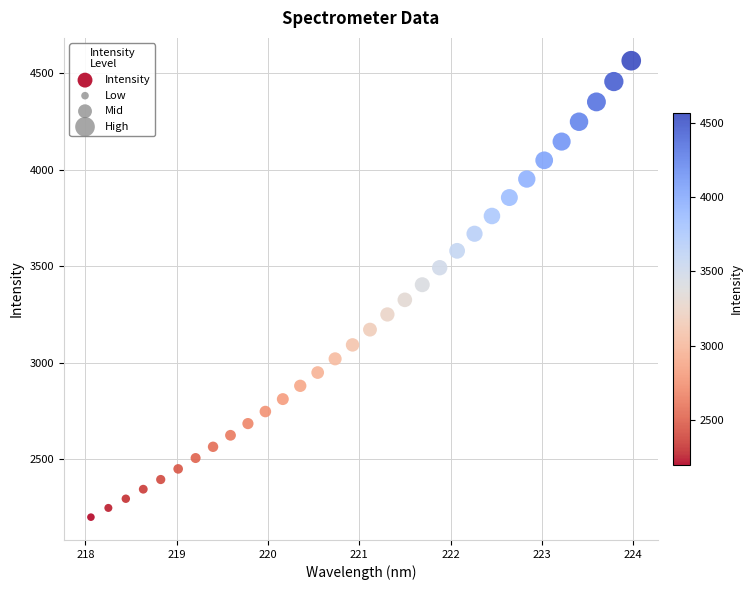

What is the range of Y values (max minus min)?

2366.4